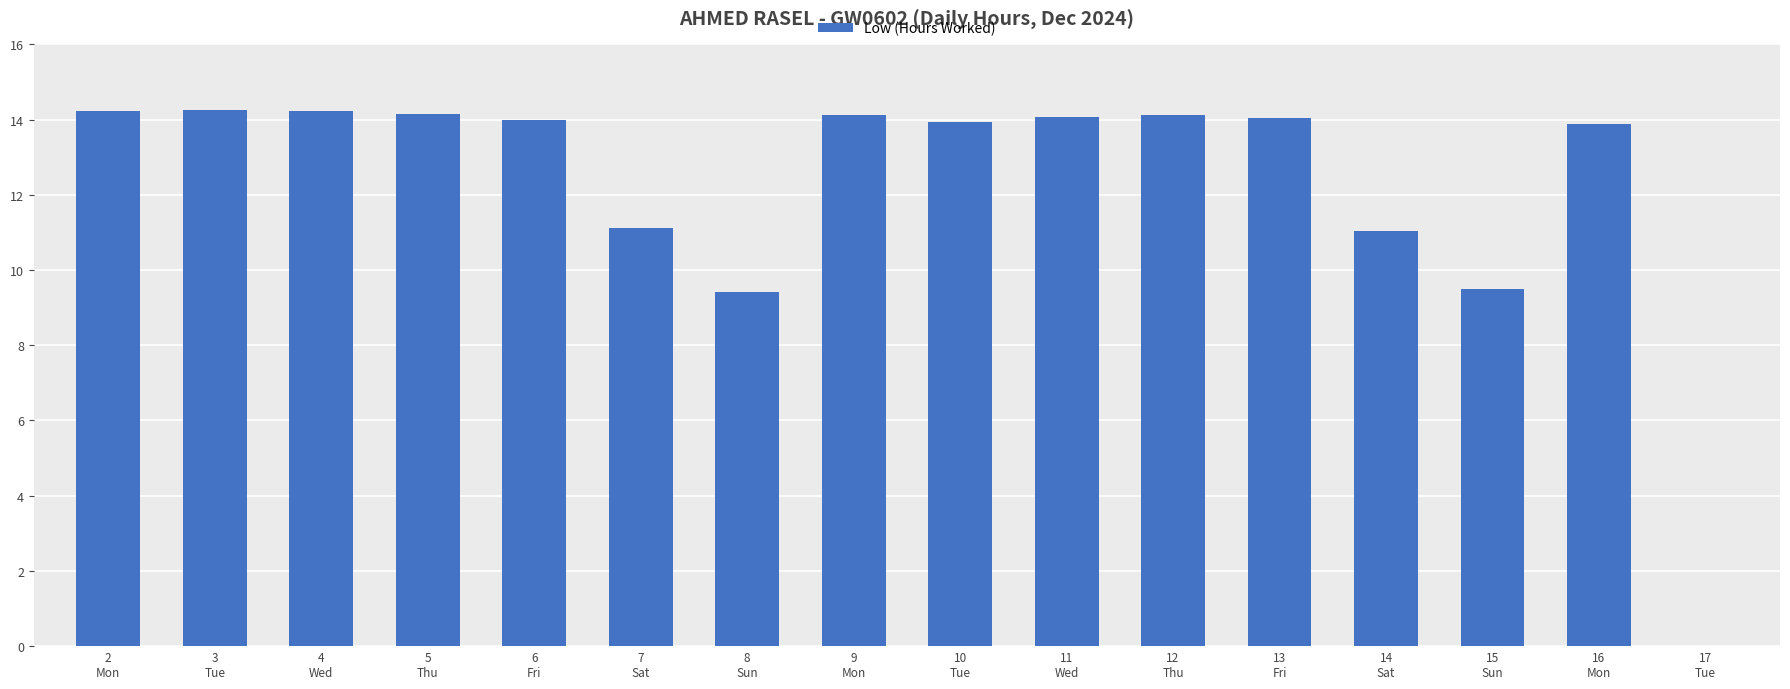

Are the bars grouped side by side (vs. stacked)?

No